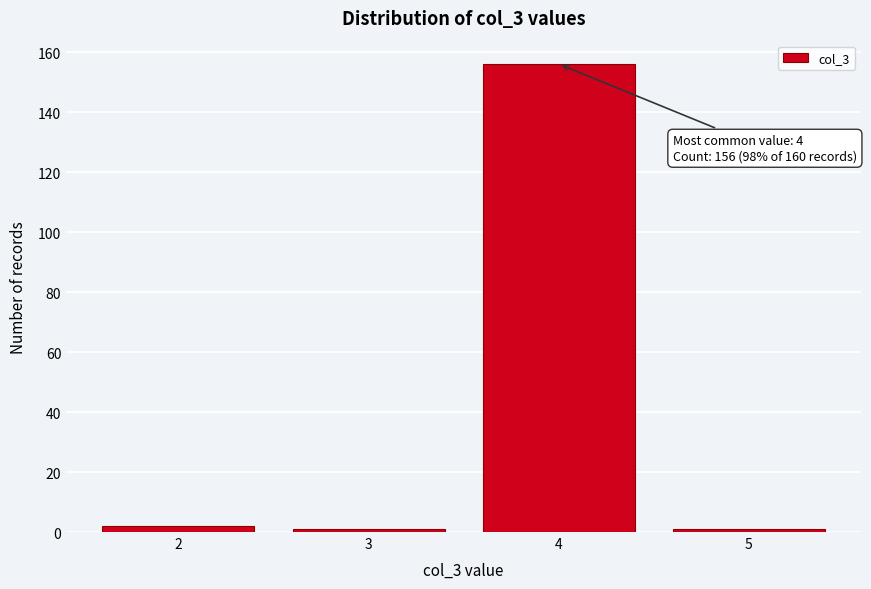

Reading right to left, transcribe all the data shown in this chart.

5=1	4=156	3=1	2=2